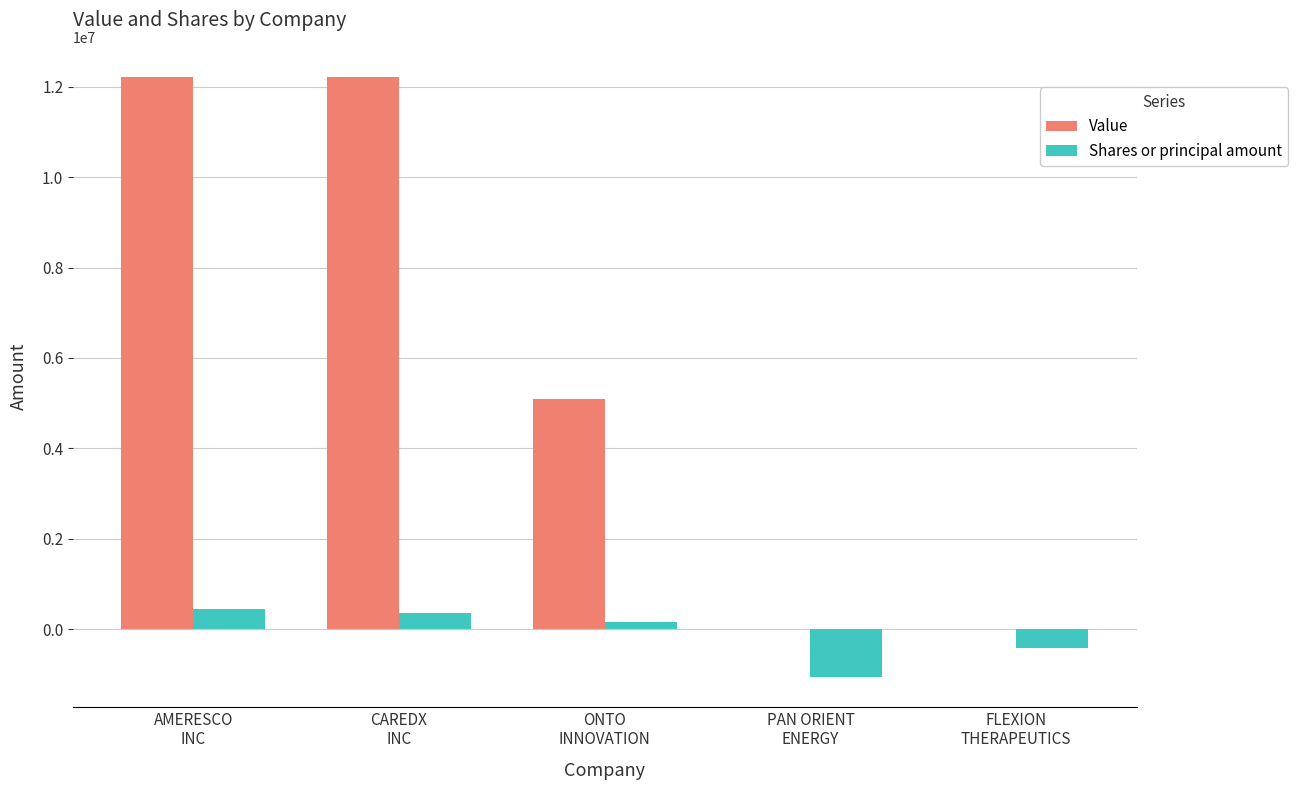

What is the maximum value for Shares or principal amount?

440020